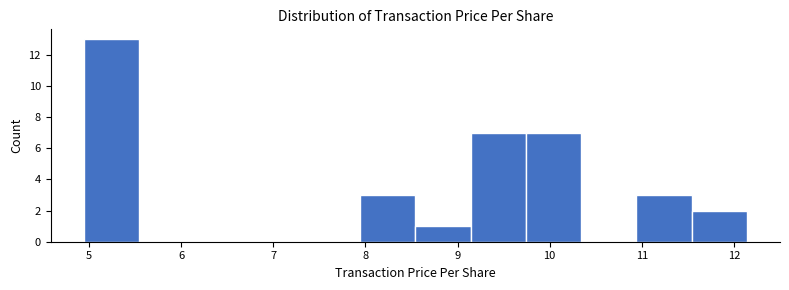

Over which range of the x-axis is the bar tallest?

4.9 to 5.5